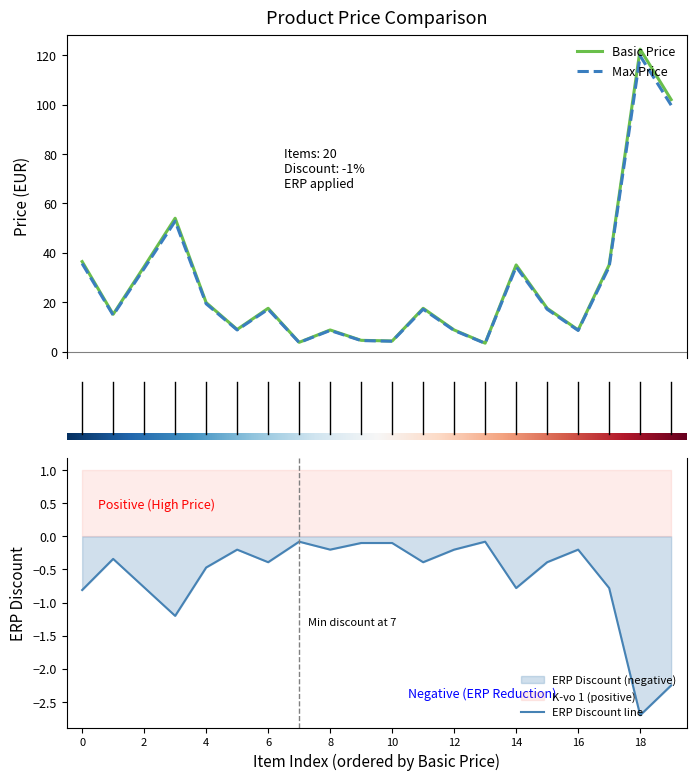

What is the maximum value for Basic Price?

122.4